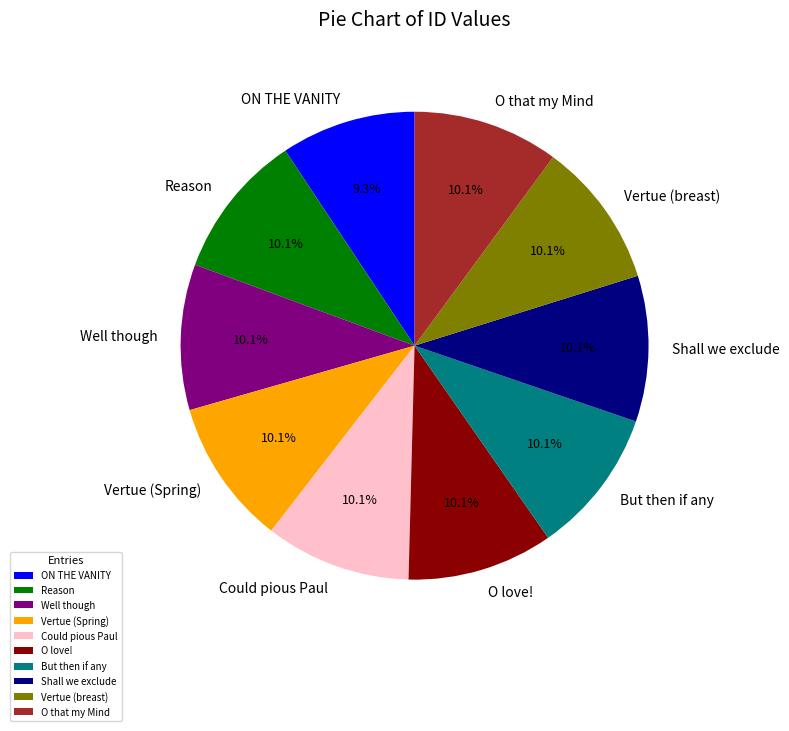

To the nearest percent, what percentage of the pie is ON THE VANITY?

9%